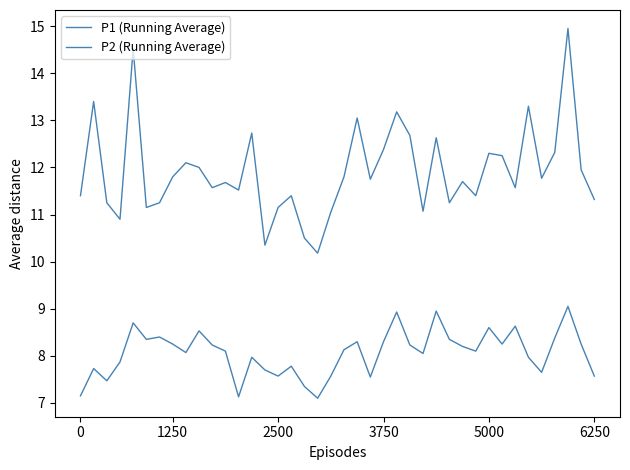

Is this an area chart (filled region under the line)?

No